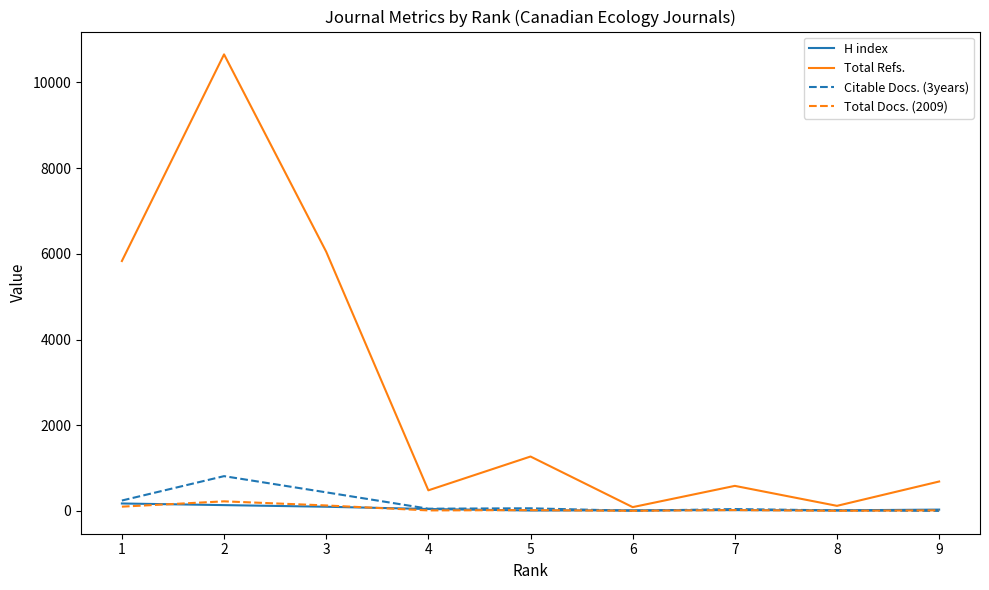

Is it true that Total Refs. equals 178 at 7?

False